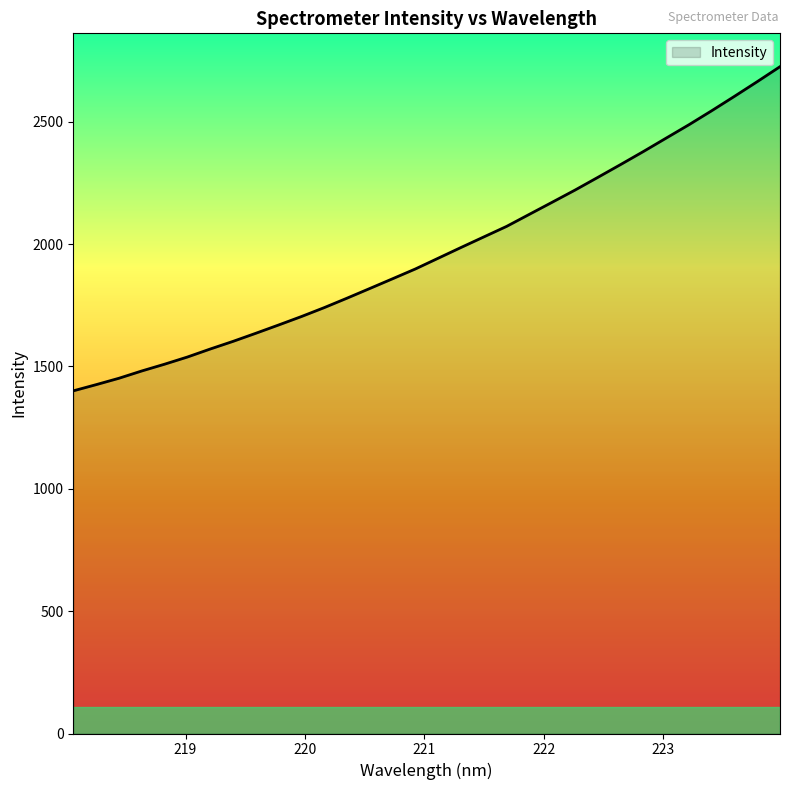

What is the minimum value shown in the chart?

1400.3